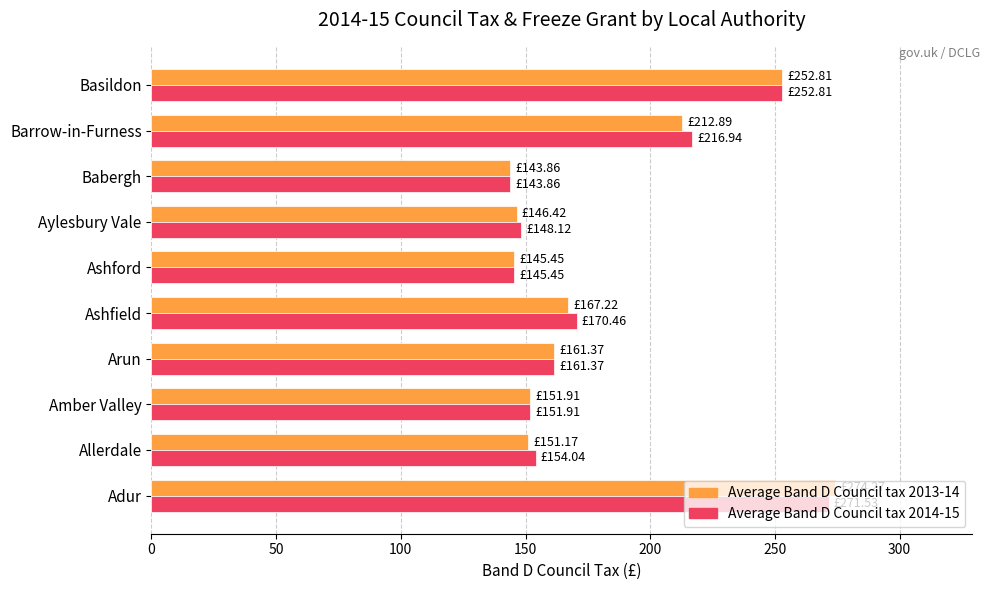

At which category is the sum across all series the highest?

Adur